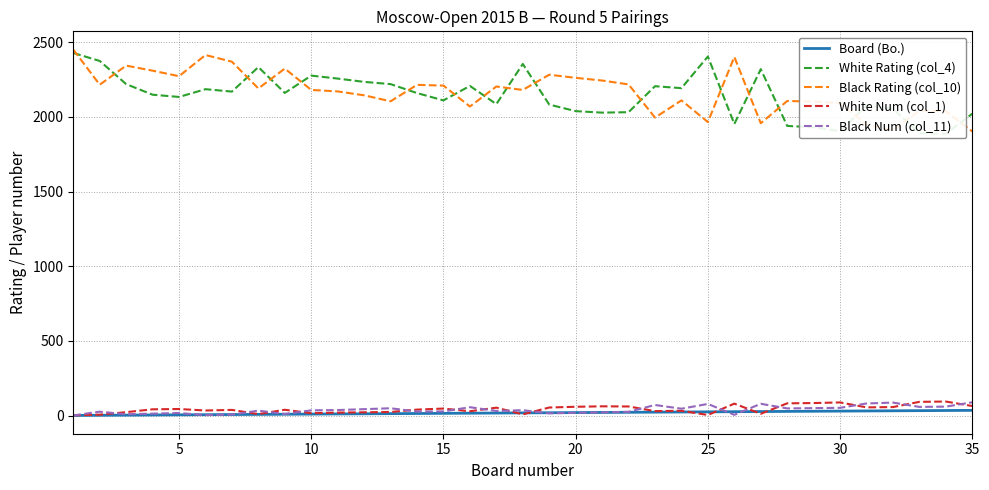

What is the value of the Black Rating (col_10) point at the 30th from the left?

2093